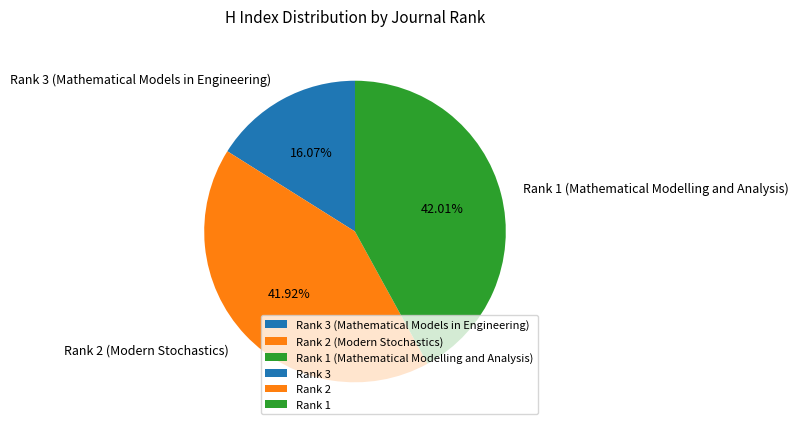

How many segments does this pie chart have?

3